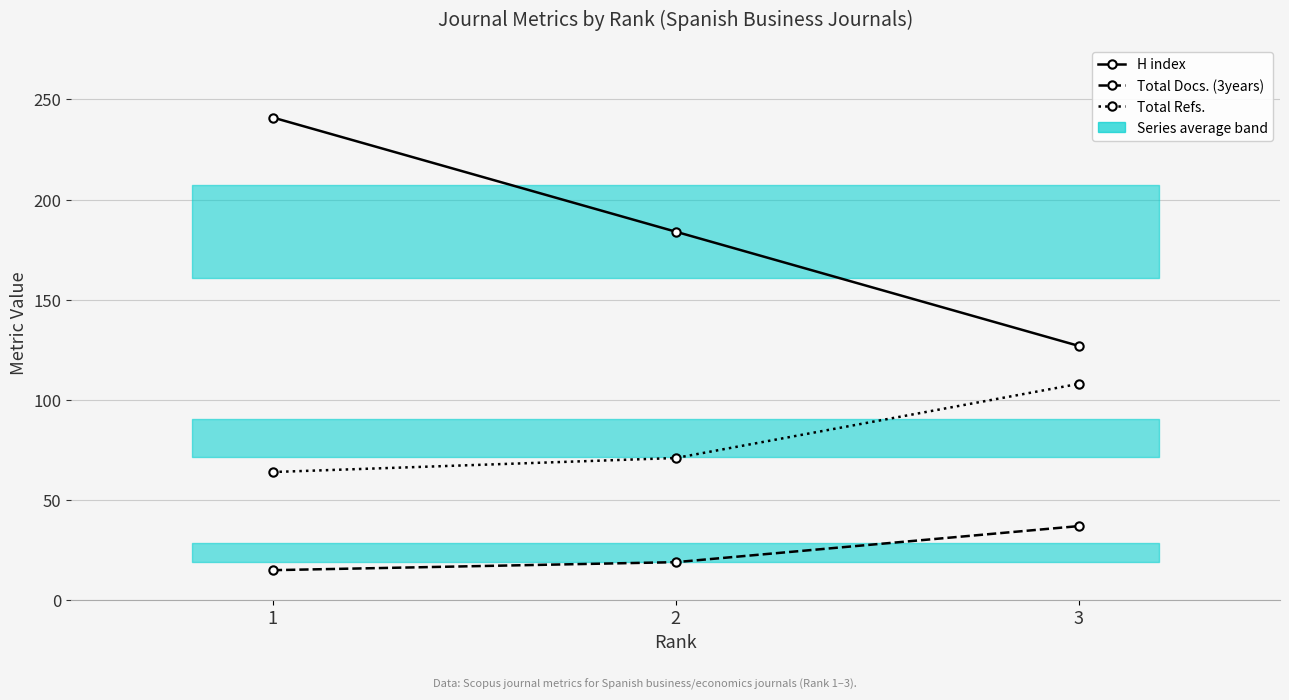

True or false: H index has a value of 241 at 1.

True